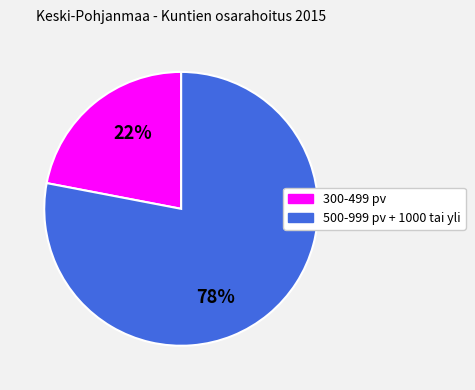

To the nearest percent, what is the difference between the largest and smallest slice percentages?

56%